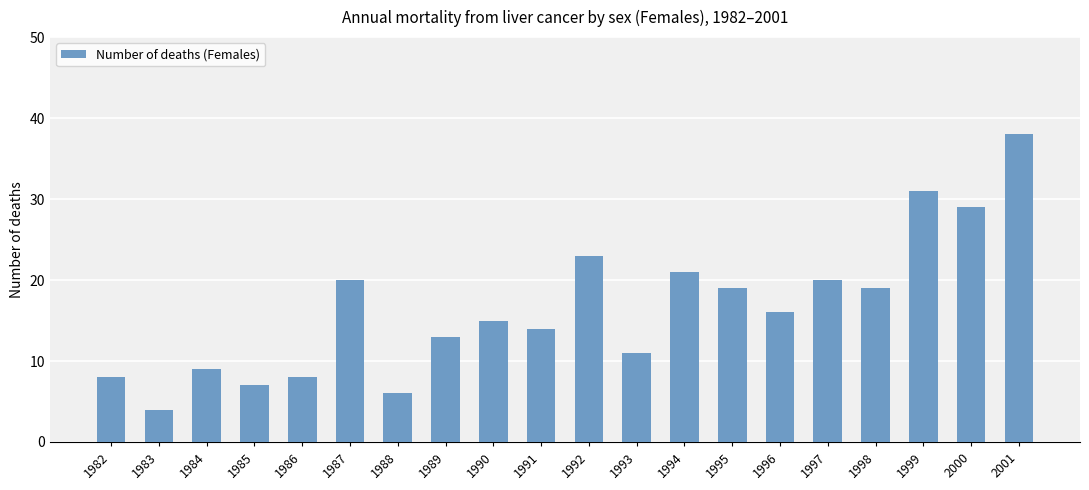

What is the approximate value at 1993, to the nearest 5?

10